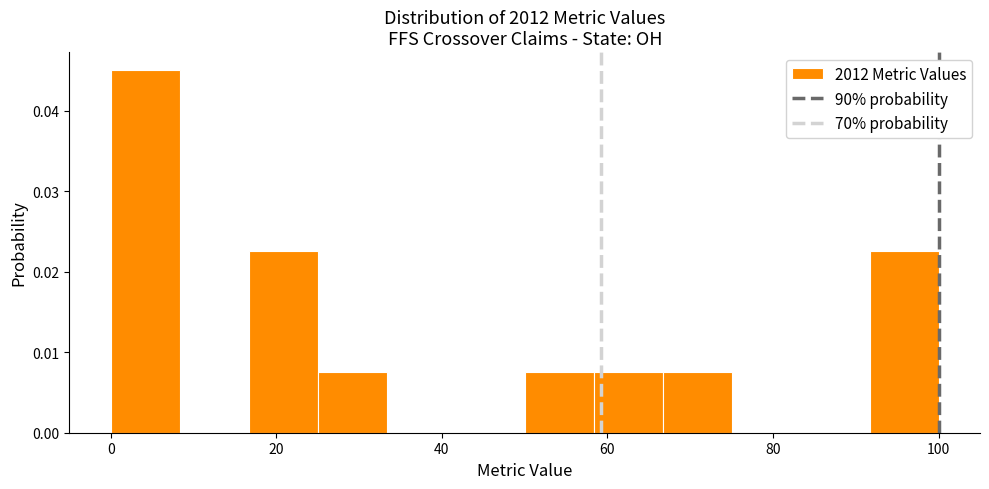

Reading left to right, list every bar in this chart as the range it spans on the x-axis followed by its height. Neither the bar edges nor the heights are printed on the chart, so give them approximately, as read against the axes.

0 to 8: 0.045
8 to 16: 0
16 to 26: 0.023
26 to 34: 0.008
34 to 42: 0
42 to 50: 0
50 to 58: 0.008
58 to 66: 0.008
66 to 76: 0.008
76 to 84: 0
84 to 92: 0
92 to 100: 0.023